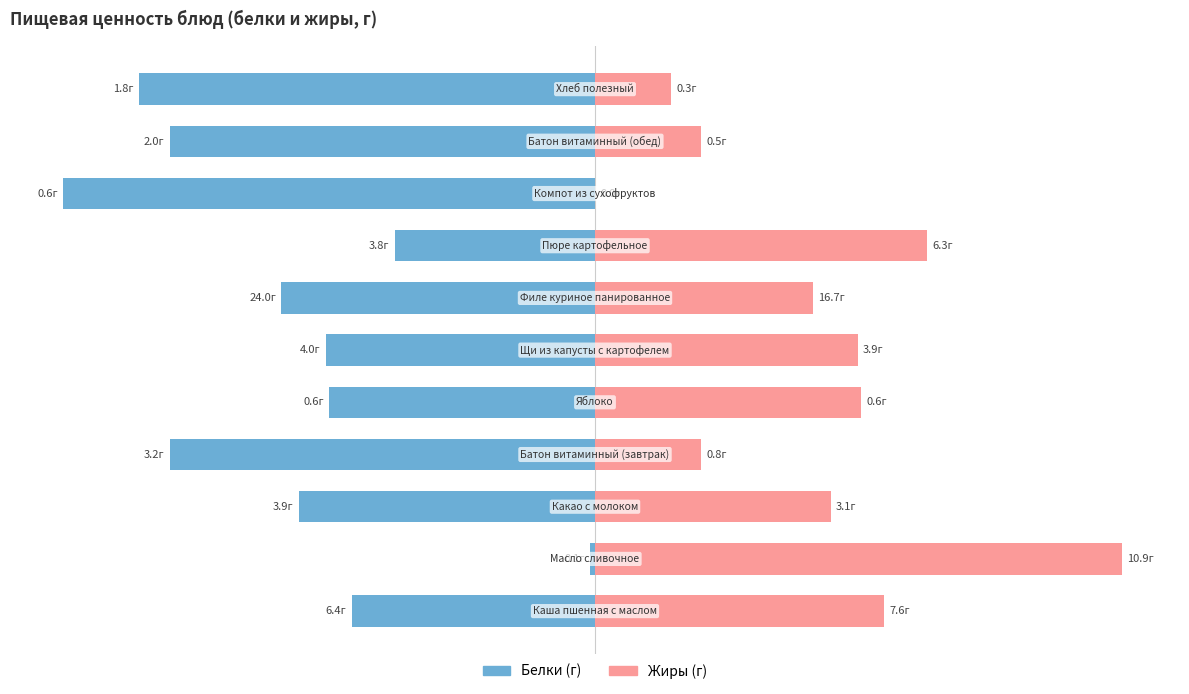

Count the number of data series in this chart.

2